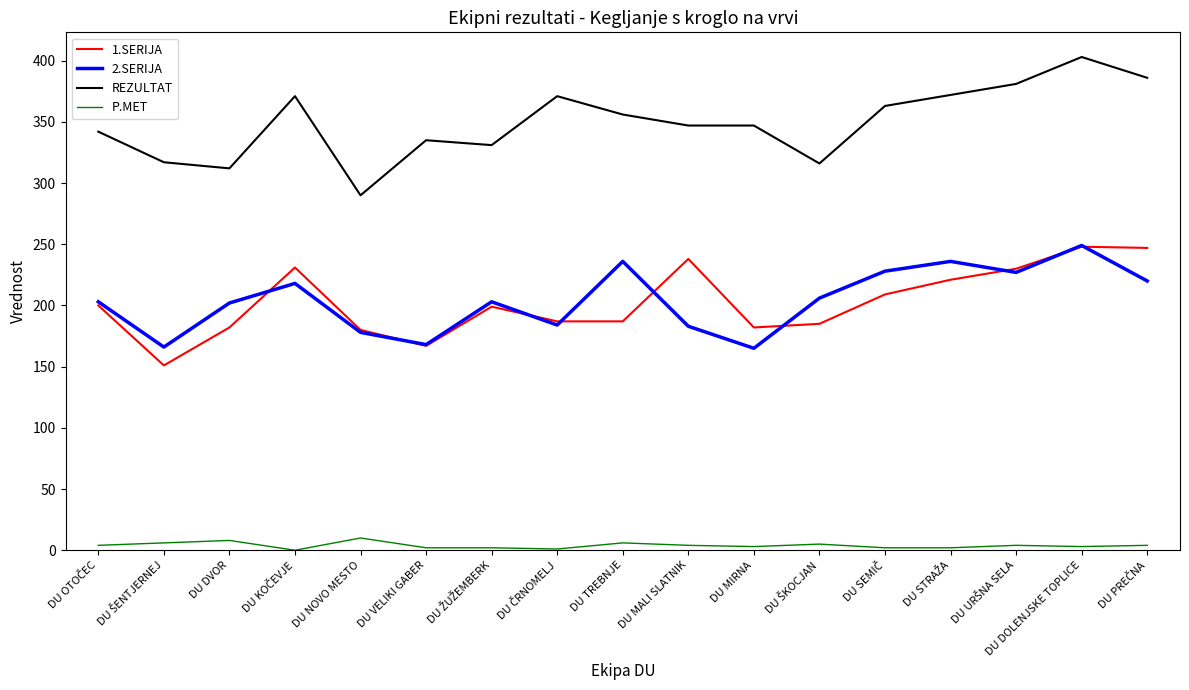

Is the value of REZULTAT at DU TREBNJE greater than the value of P.MET at DU DVOR?

Yes